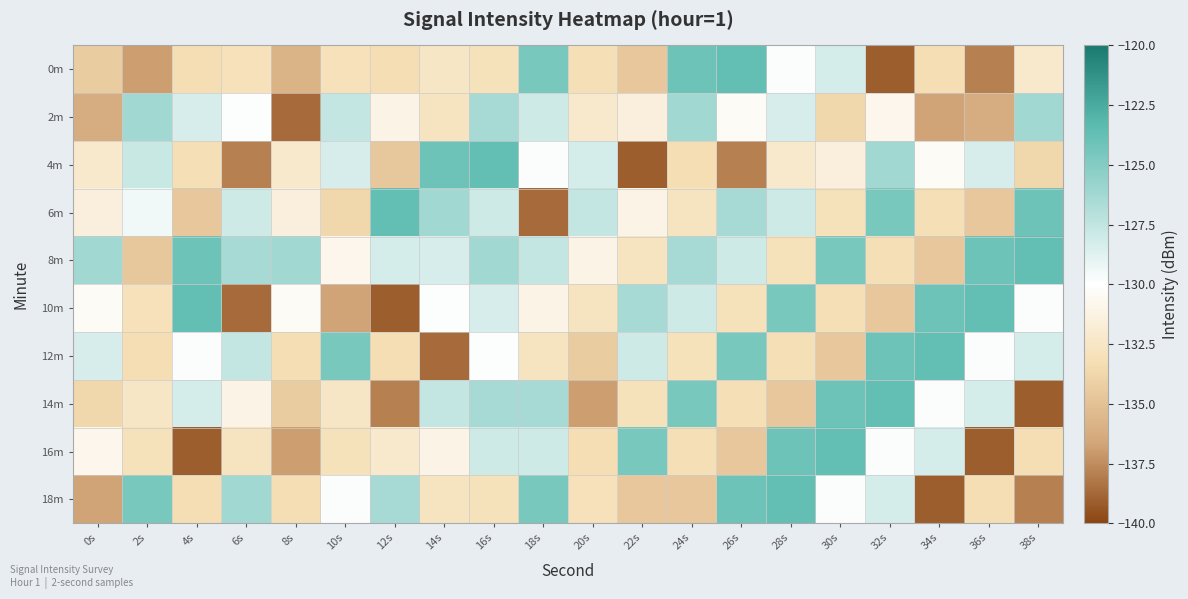

Which series has the largest total across all categories?

8m